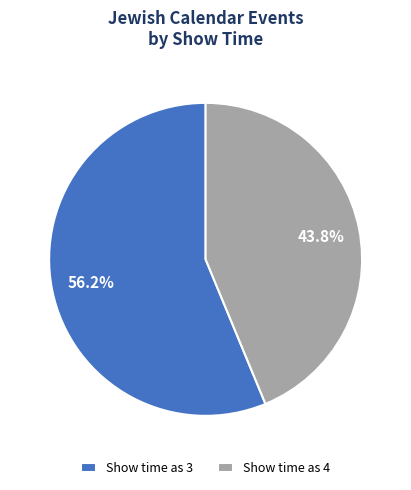

What percentage do Show time as 4 and Show time as 3 together represent?

100.0%